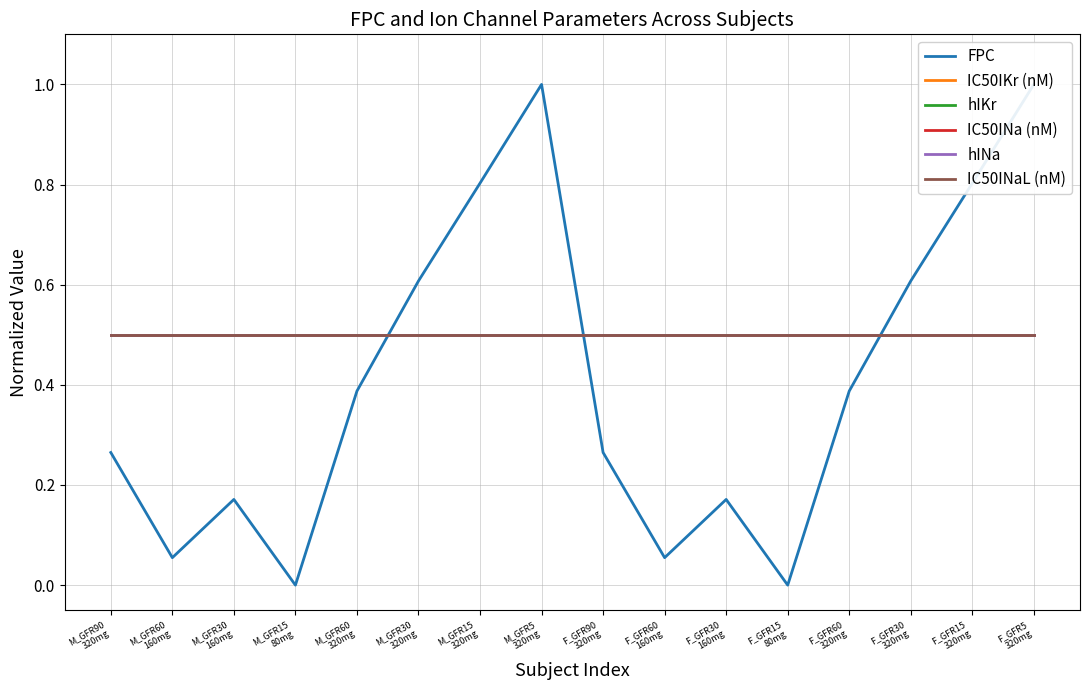

What position from the right is M_GFR90
320mg?

16